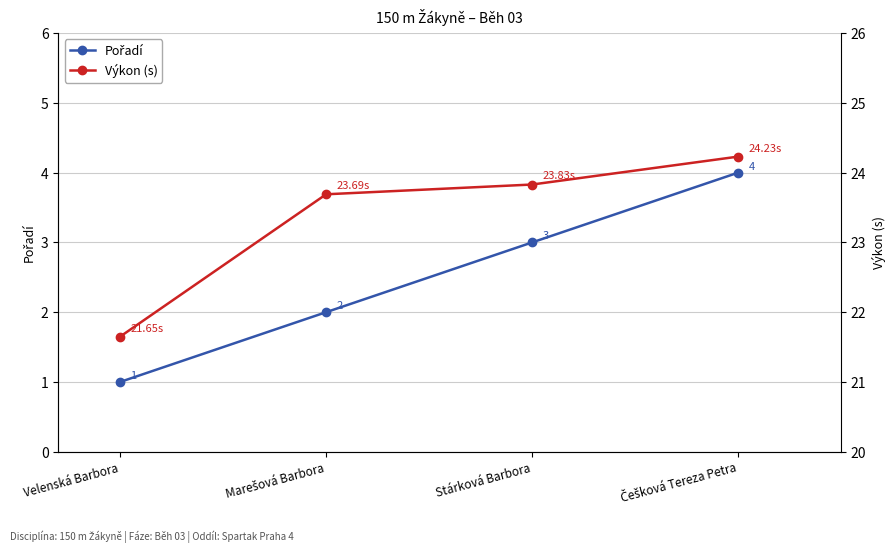

Which series has the widest spread of values?

Pořadí